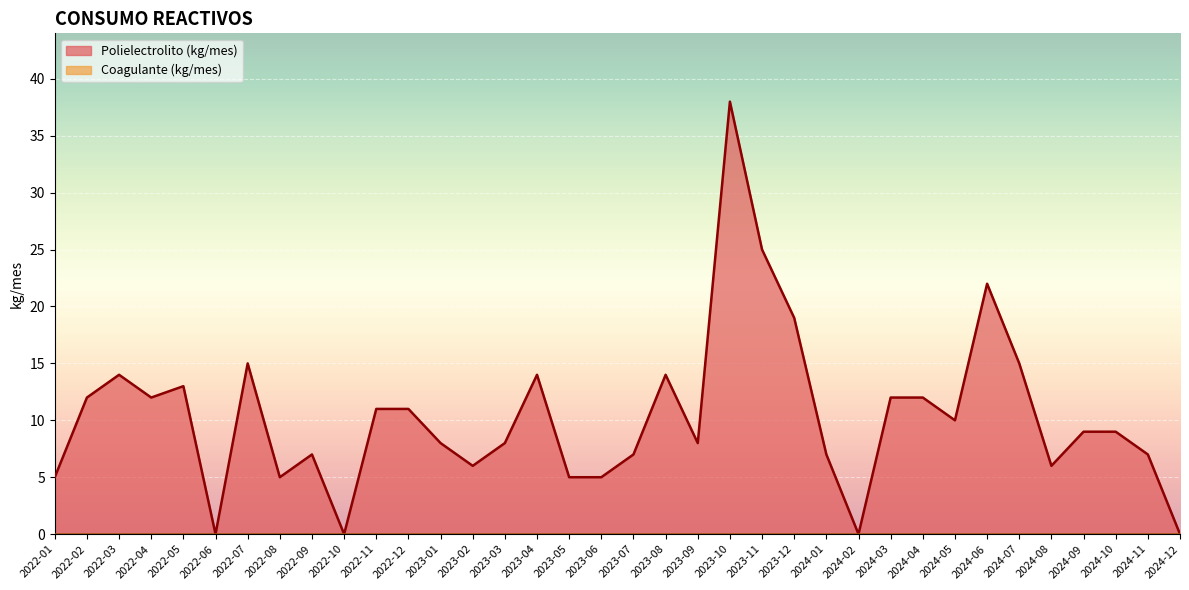

Reading right to left, list all the values displayed in this chart.

2024-12=0	2024-11=7	2024-10=9	2024-09=9	2024-08=6	2024-07=15	2024-06=22	2024-05=10	2024-04=12	2024-03=12	2024-02=0	2024-01=7	2023-12=19	2023-11=25	2023-10=38	2023-09=8	2023-08=14	2023-07=7	2023-06=5	2023-05=5	2023-04=14	2023-03=8	2023-02=6	2023-01=8	2022-12=11	2022-11=11	2022-10=0	2022-09=7	2022-08=5	2022-07=15	2022-06=0	2022-05=13	2022-04=12	2022-03=14	2022-02=12	2022-01=5